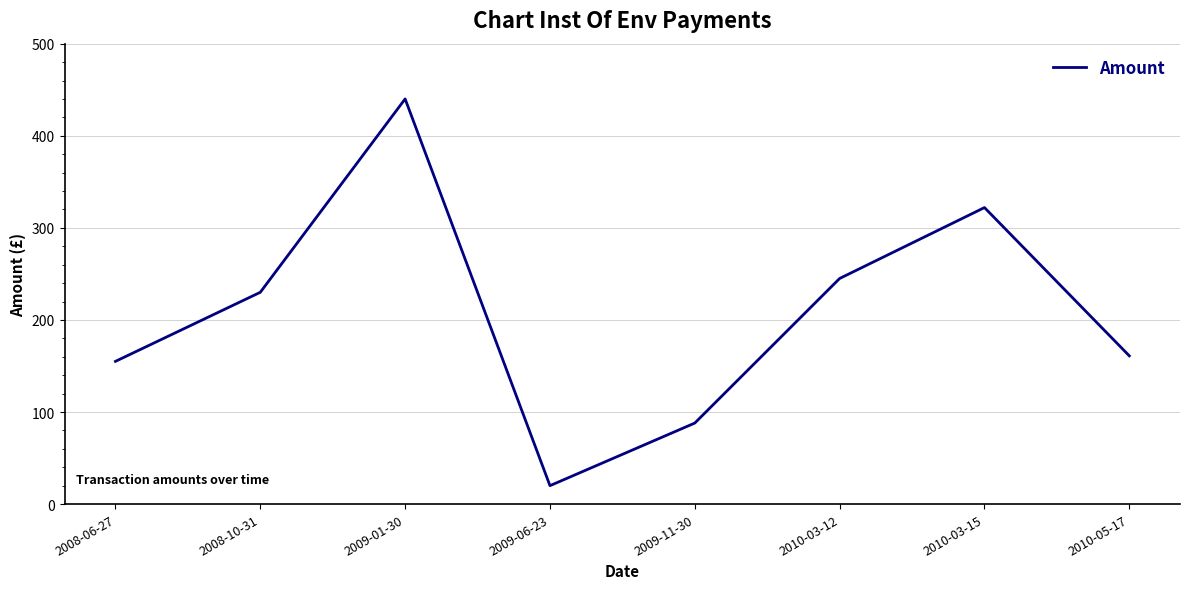

Is it true that the value at 2009-01-30 is 773?

False